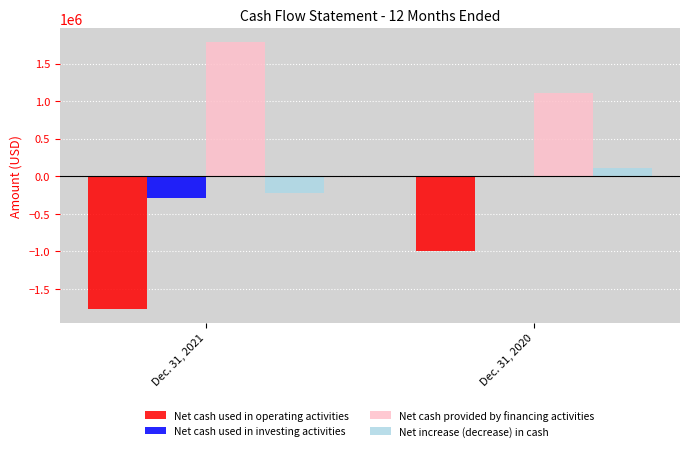

What is the total value across all series at Dec. 31, 2021?

-503926